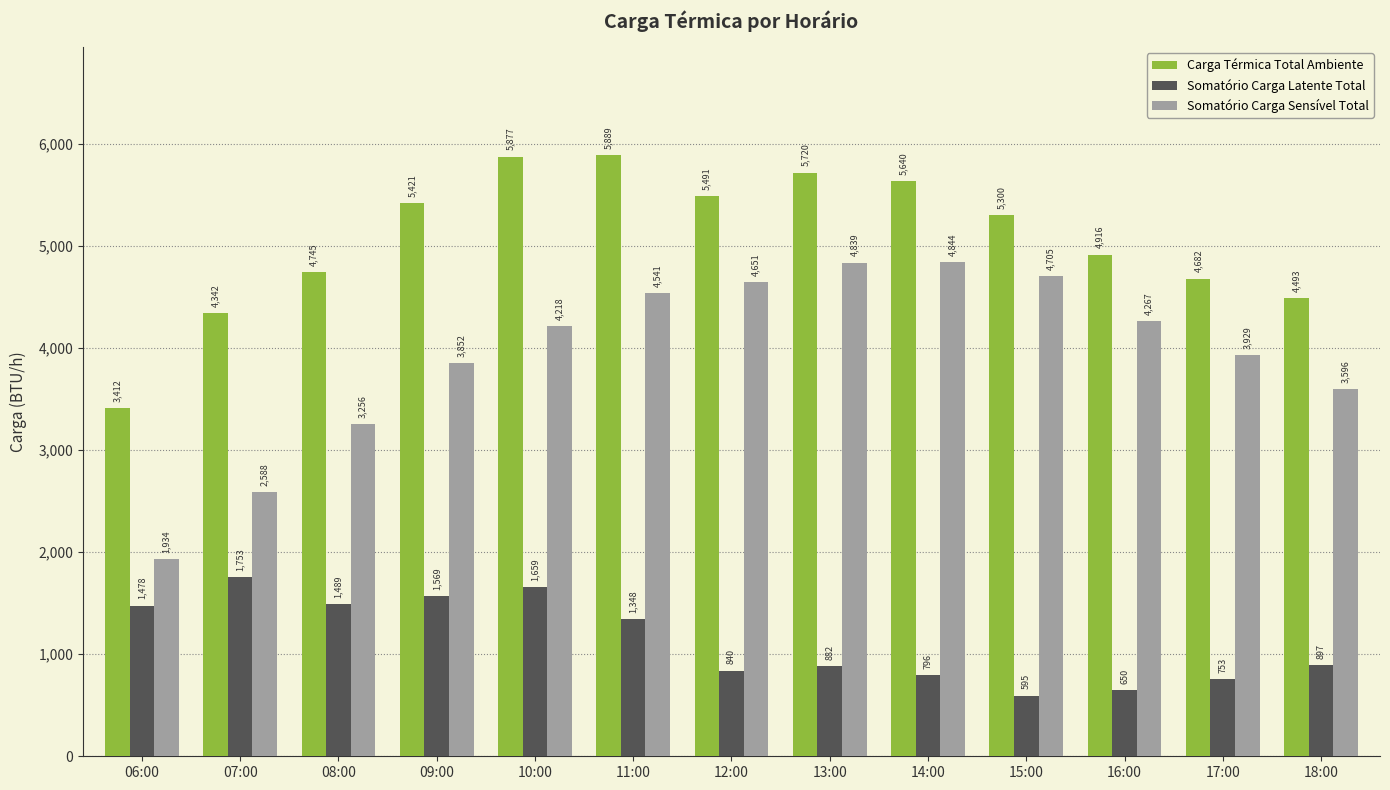

Is it true that Somatório Carga Latente Total equals 552.1 at 14:00?

False